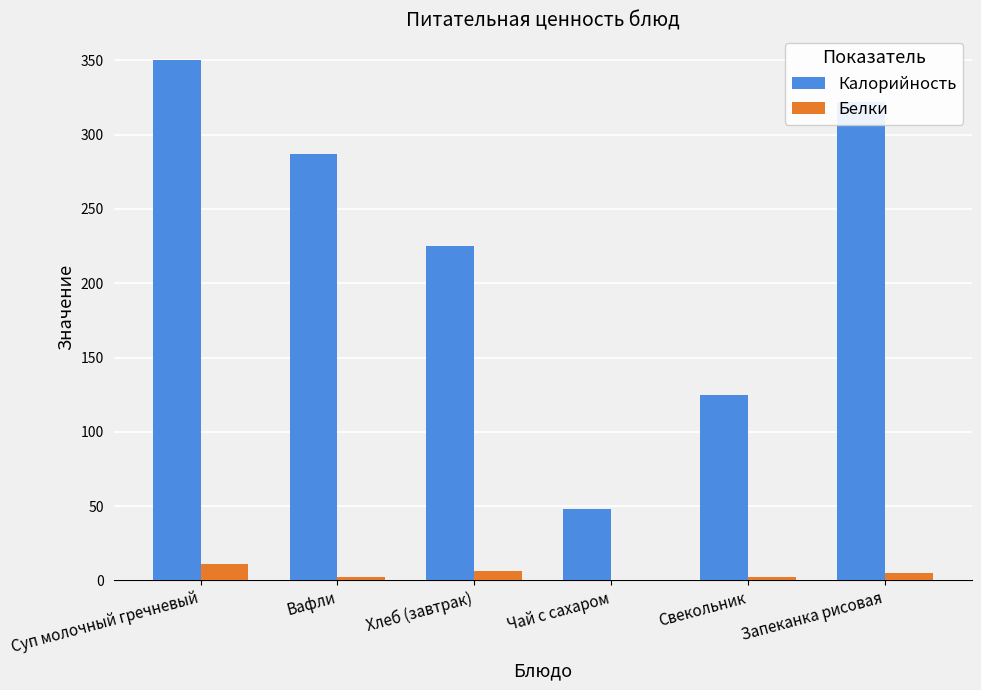

What is the maximum value shown in the chart?

350